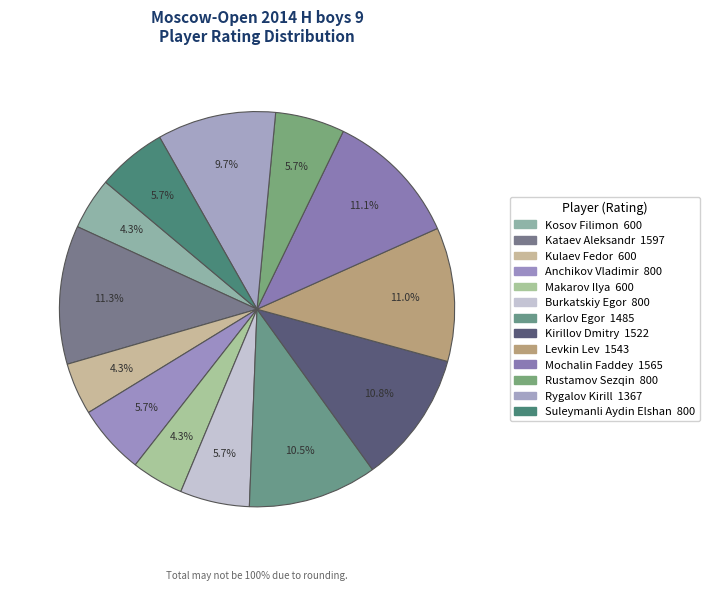

Is the sum of Burkatskiy Egor and Rygalov Kirill greater than half?

No